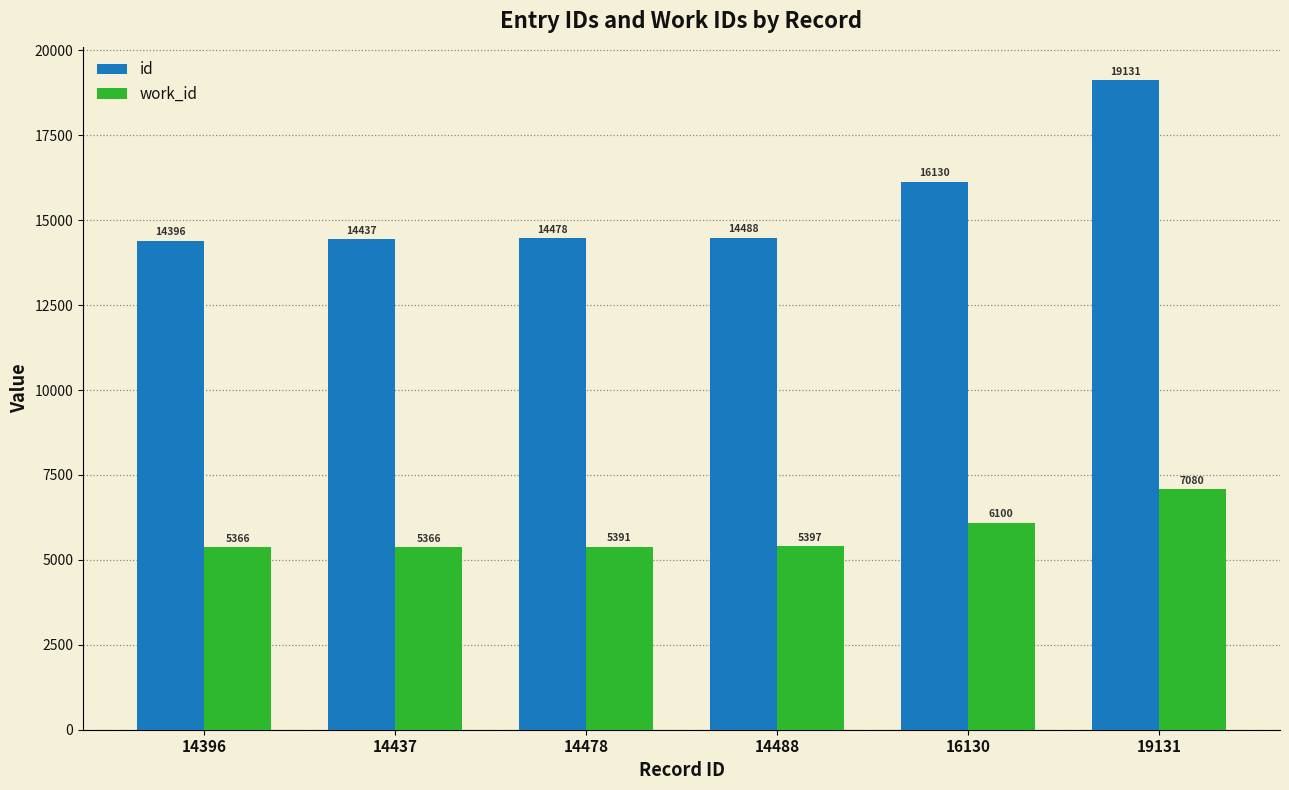

Does the chart contain stacked bars?

No